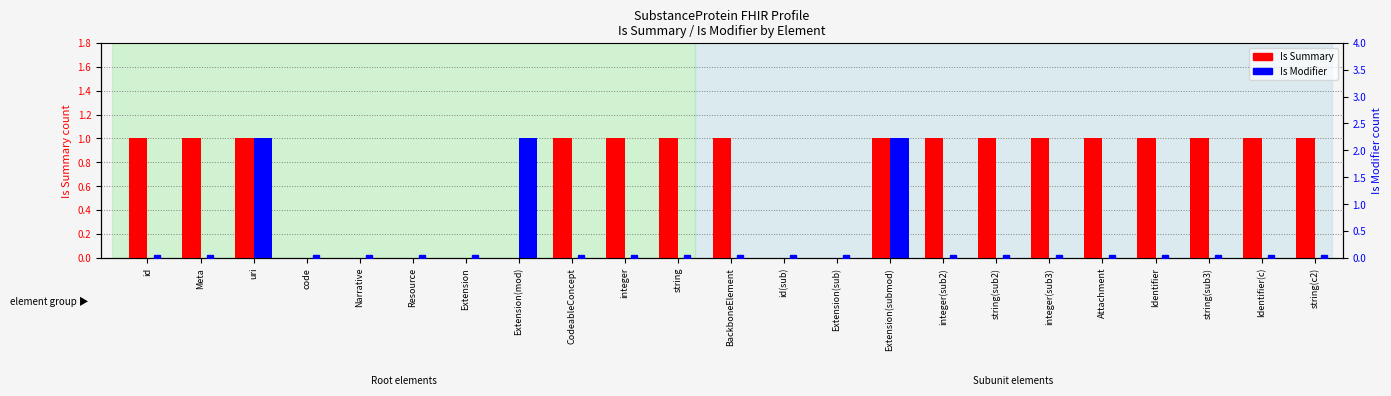

At which category is the sum across all series the highest?

uri